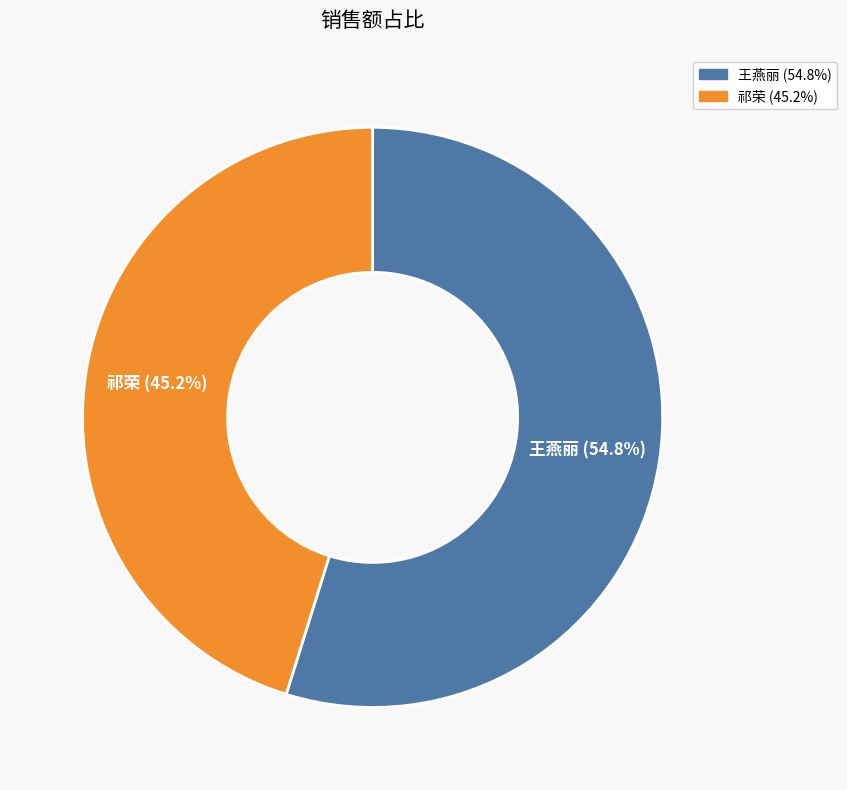

Which category has the smallest portion of the pie?

祁荣